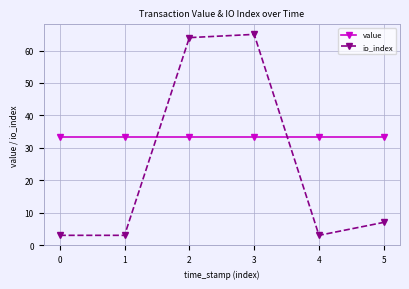

What is the minimum value for io_index?

3.0